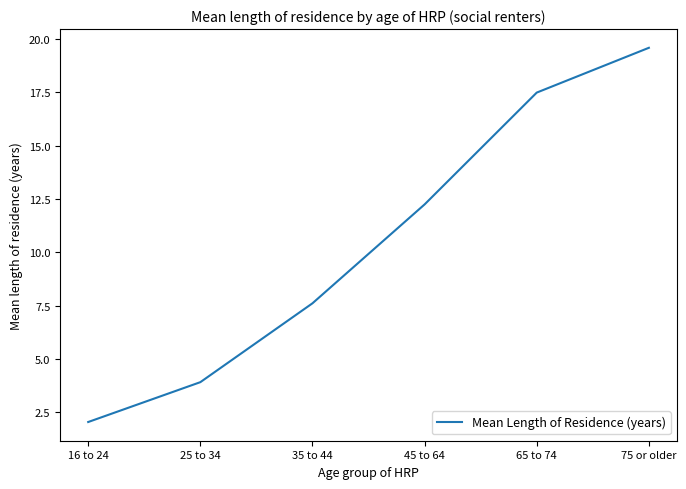

Reading left to right, transcribe all the data shown in this chart.

16 to 24=2.1	25 to 34=3.9	35 to 44=7.6	45 to 64=12.3	65 to 74=17.5	75 or older=19.6